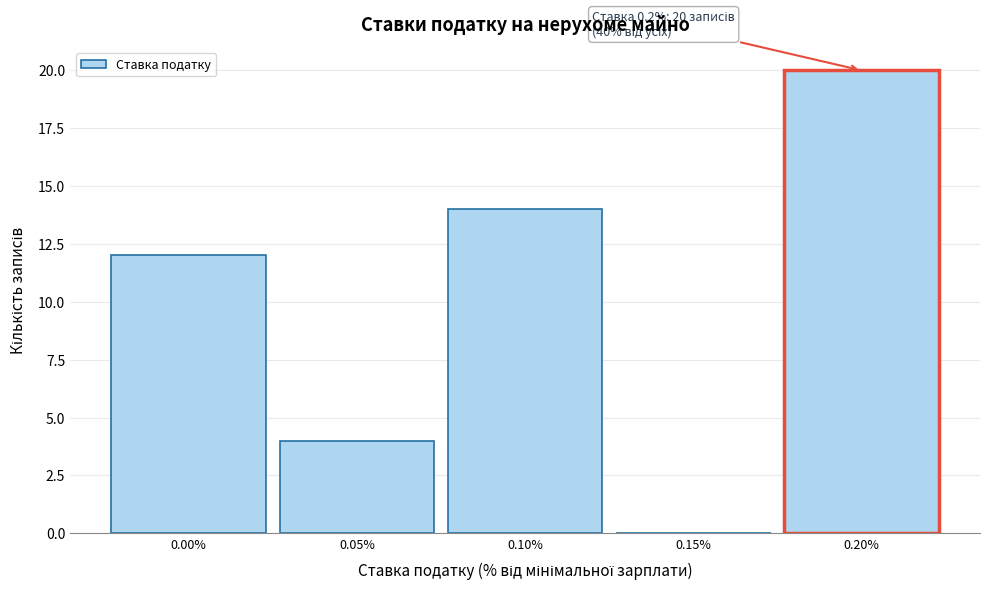

Which range on the x-axis has the tallest bar?

0.175 to 0.225